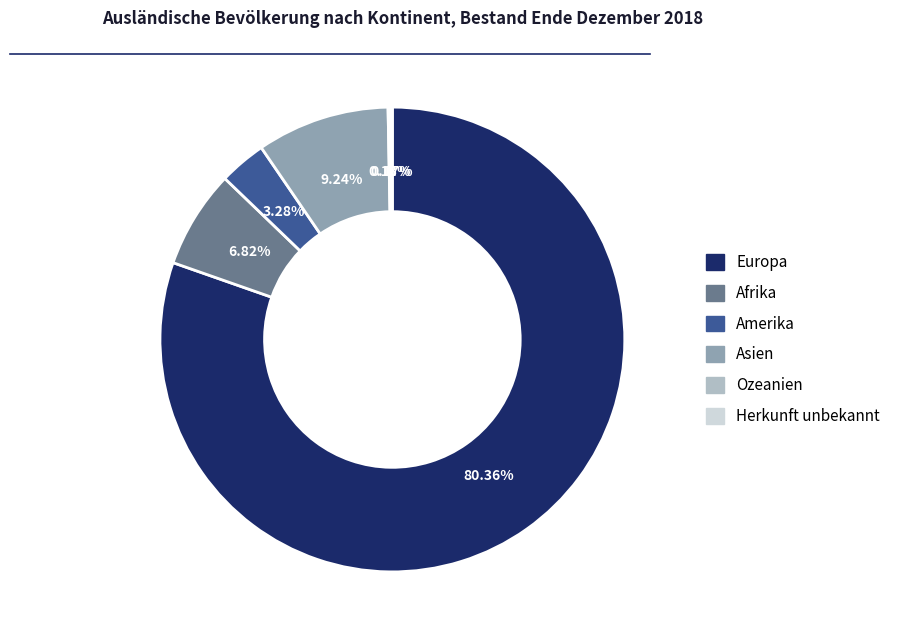

Does Europa represent more than half of the total?

Yes